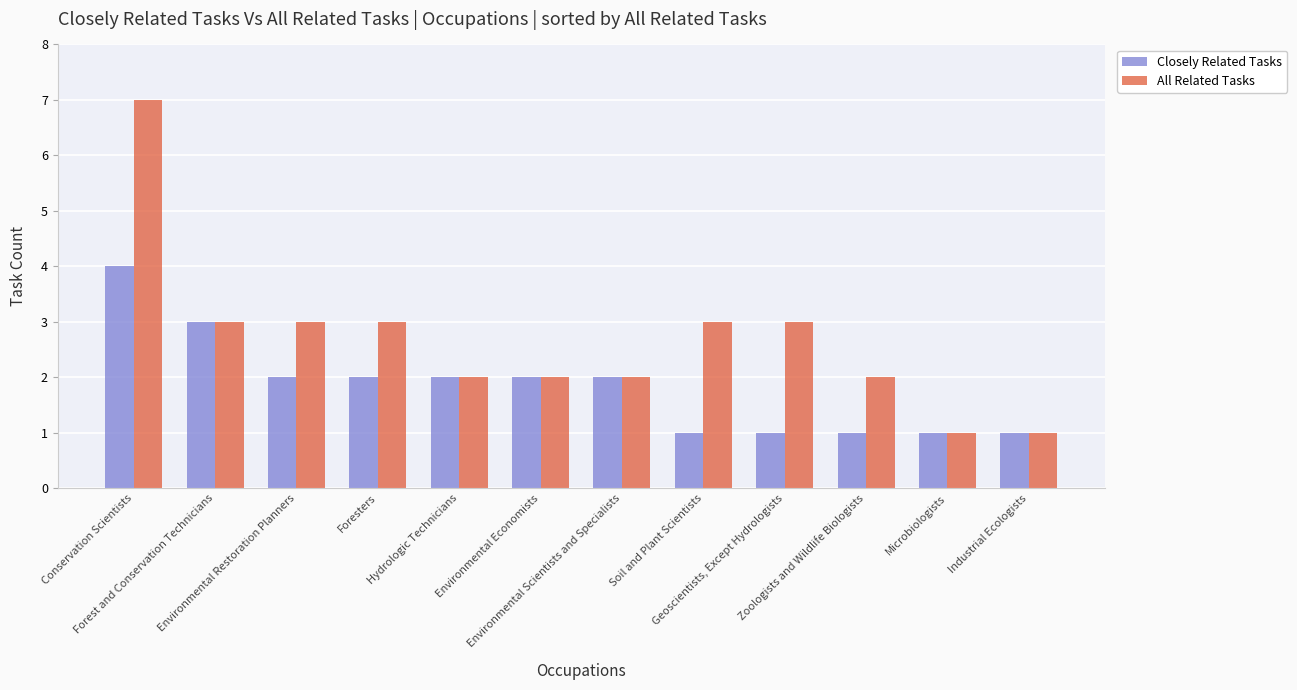

At Foresters, list the series in order from largest to smallest.

All Related Tasks, Closely Related Tasks